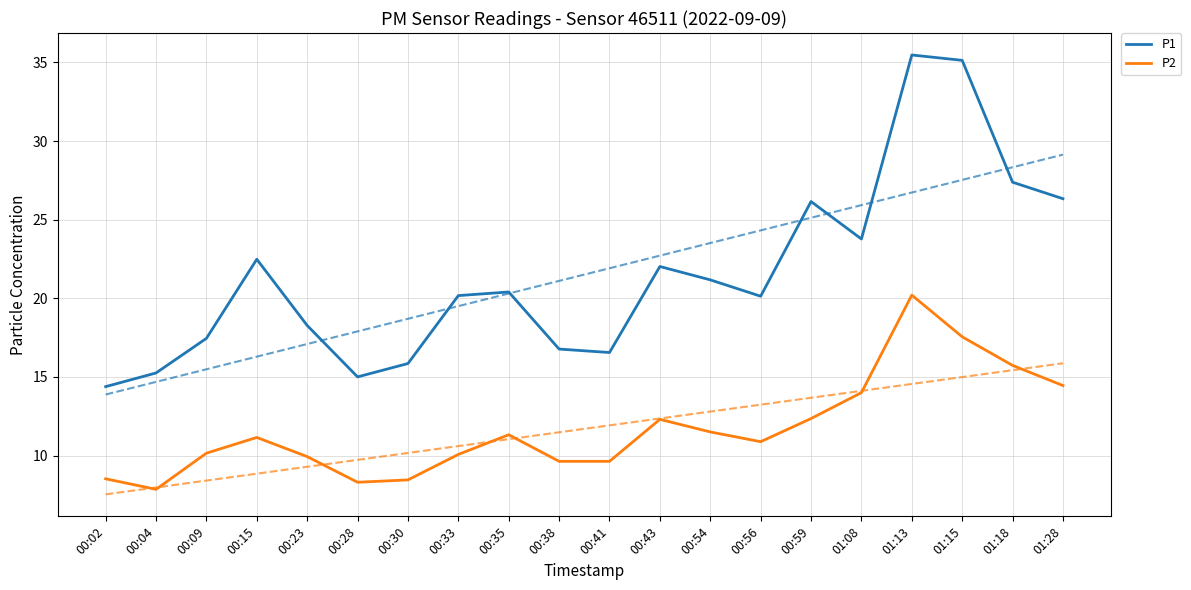

Read the P2 value at 01:13.

20.2